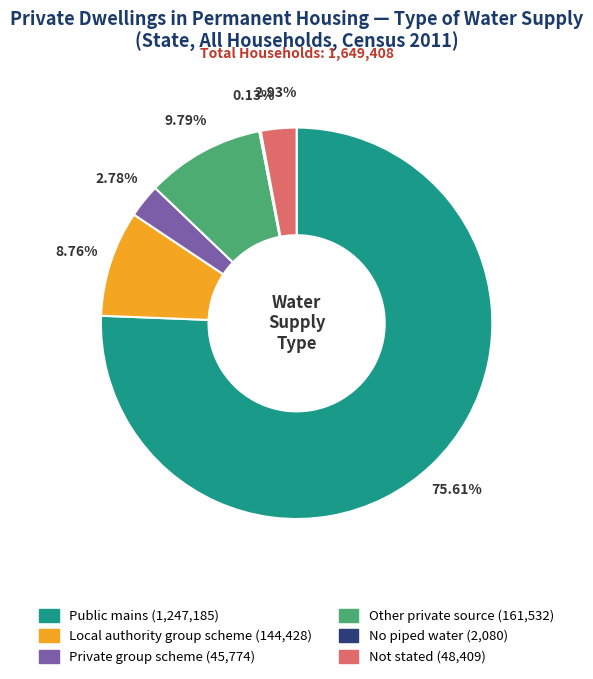

Do Not stated and Local authority group scheme together represent more than half of the pie?

No